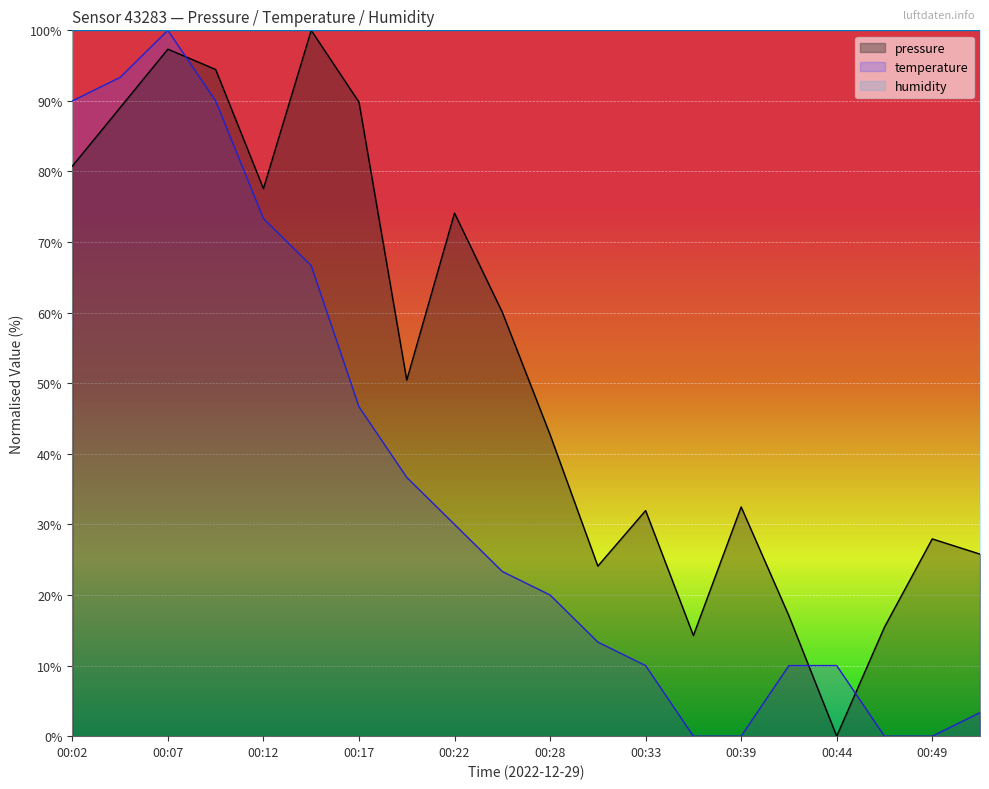

How many times do pressure and temperature cross each other?

3